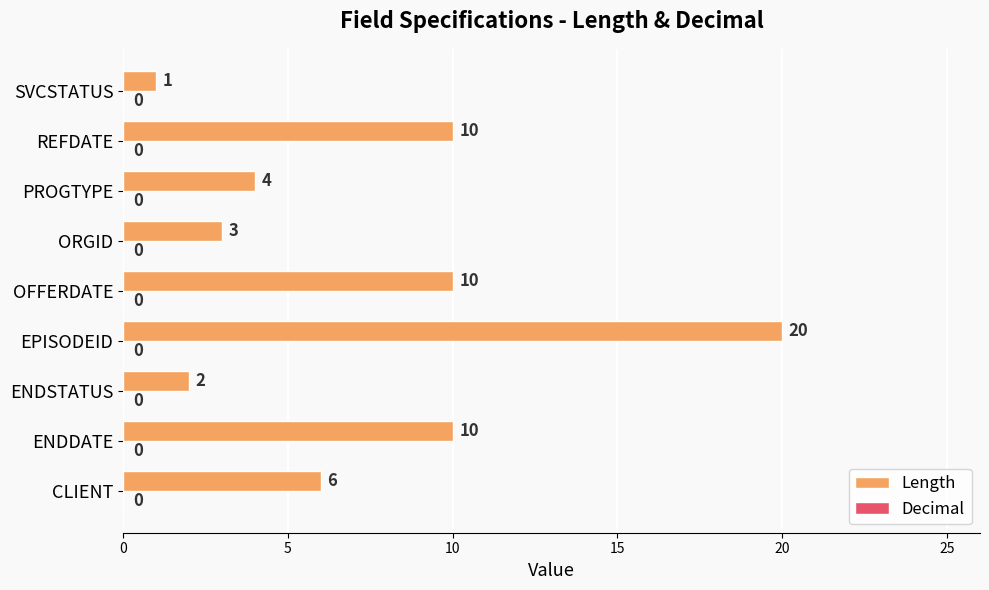

What is the sum of the values at CLIENT and SVCSTATUS?

7